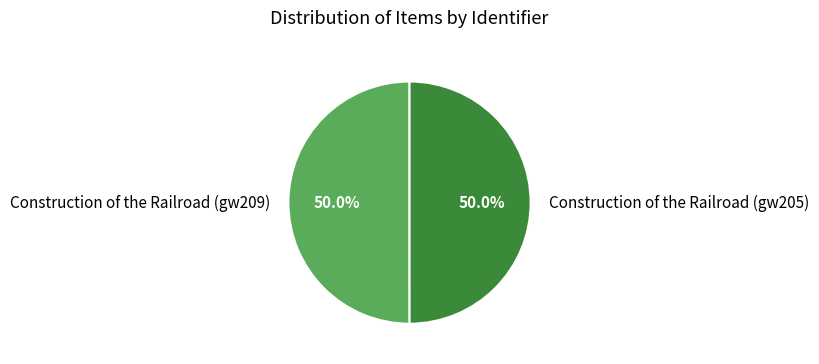

What is the ratio of the value at Construction of the Railroad (gw205) to the value at Construction of the Railroad (gw209)?

1.0